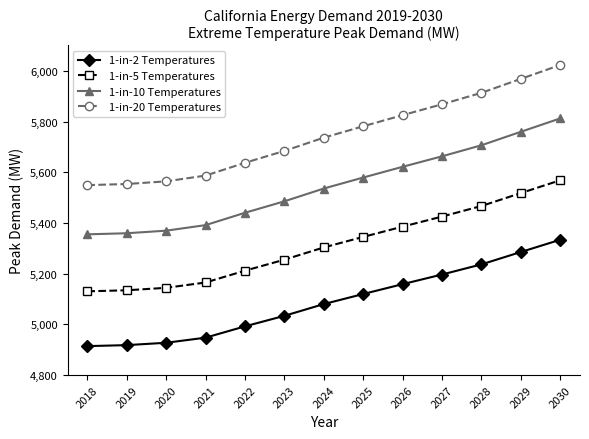

True or false: 1-in-10 Temperatures and 1-in-20 Temperatures intersect in this chart.

False